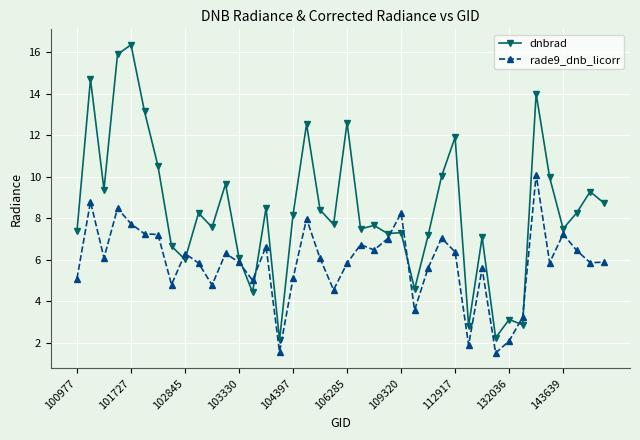

What is the difference between the second highest and minimum values in the rade9_dnb_licorr series?

7.3